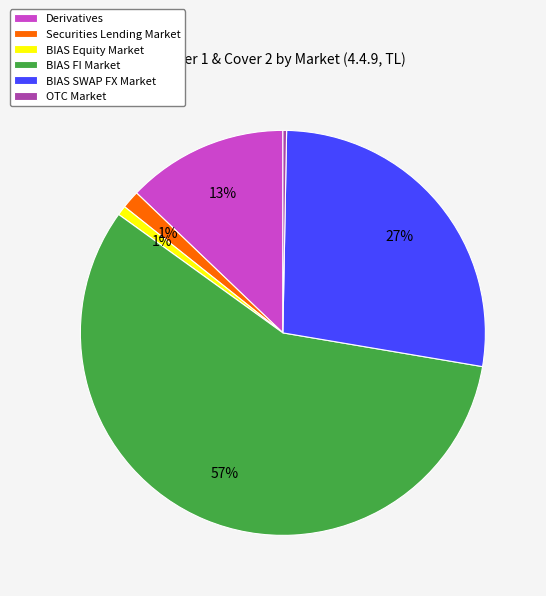

Is the sum of Securities Lending Market and BIAS SWAP FX Market greater than half?

No